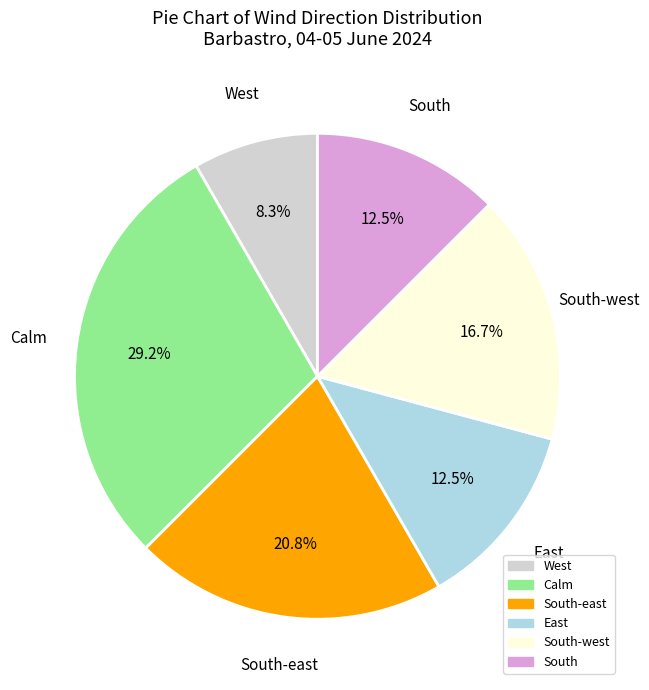

Is there any slice that represents more than half of the pie?

No